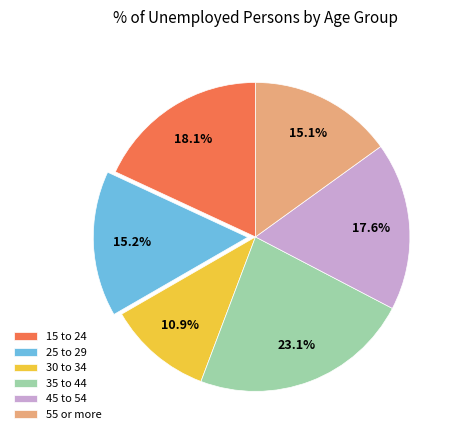

To the nearest percent, what percentage of the pie is 30 to 34?

11%